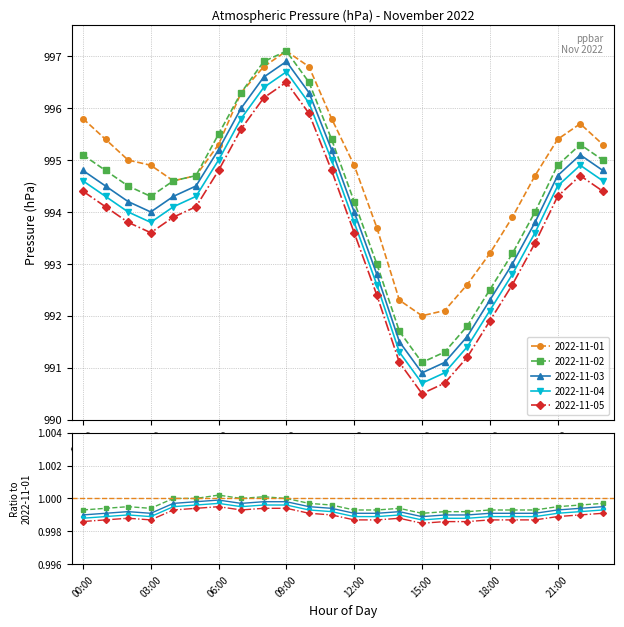

Which category has the lowest value in the 2022-11-03 series?

15:00